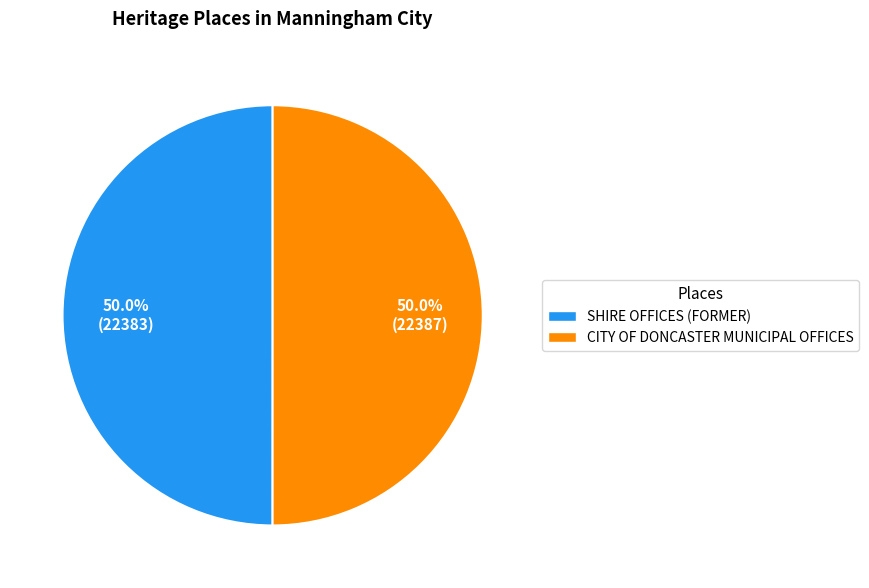

What portion of the pie excludes SHIRE OFFICES (FORMER)?

50.0%